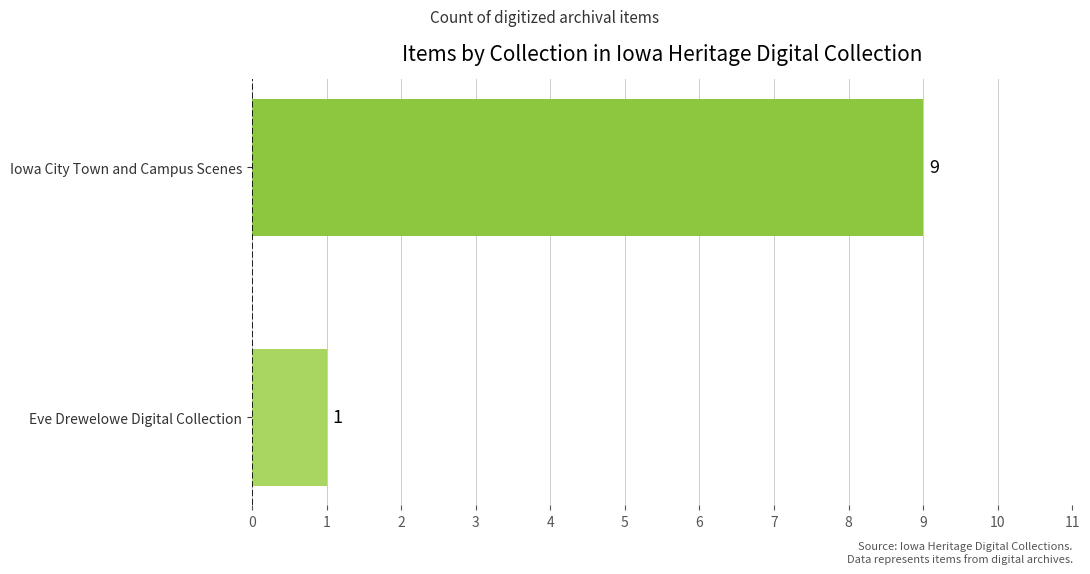

What is the difference between the values at Iowa City Town and Campus Scenes and Eve Drewelowe Digital Collection?

8